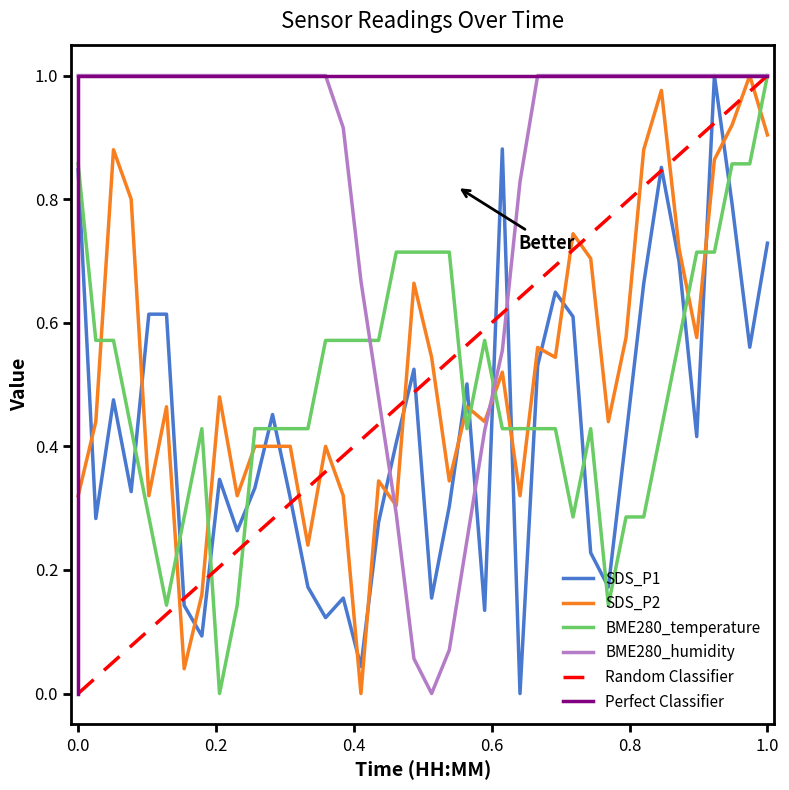

How many intersections are there between BME280_humidity and SDS_P2?

2